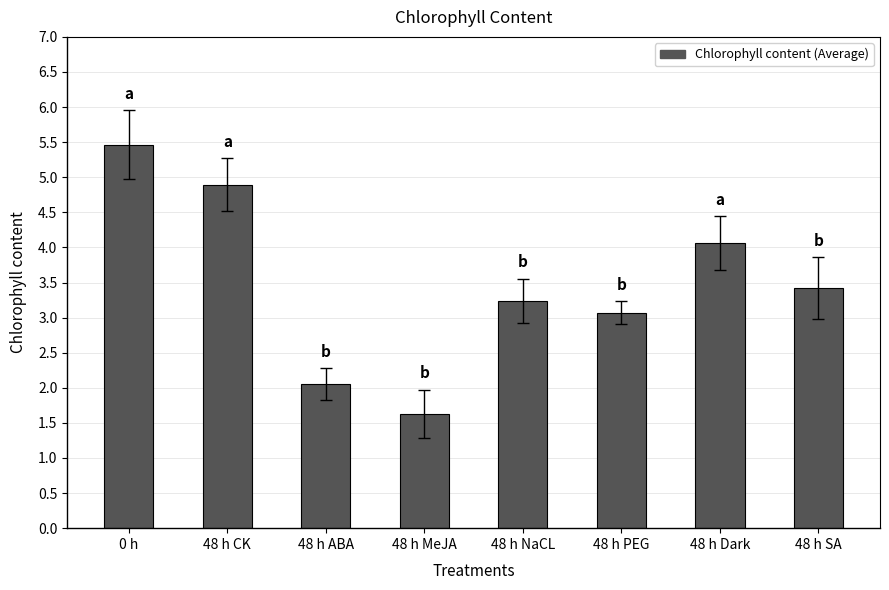

How many data points are less than 3?

2